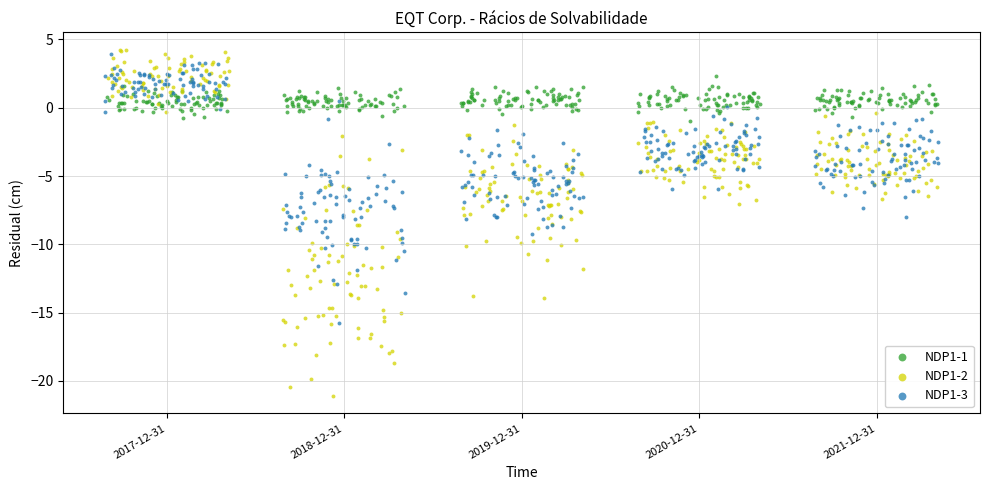

Which series contains the lowest Y value?

NDP1-2